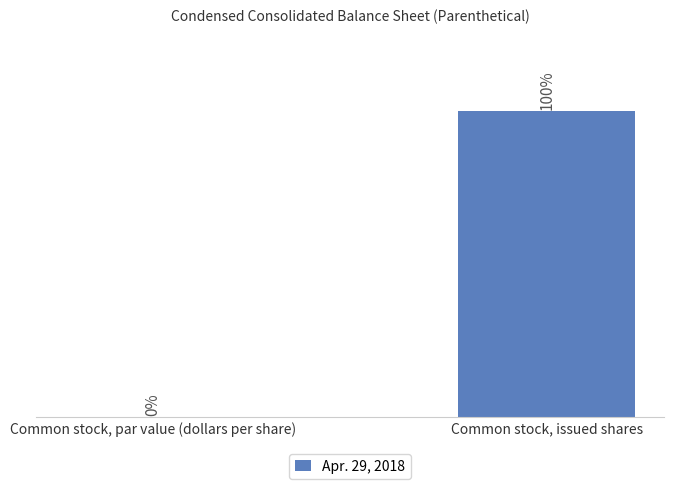

At which label does the data first exceed 99?

Common stock, issued shares